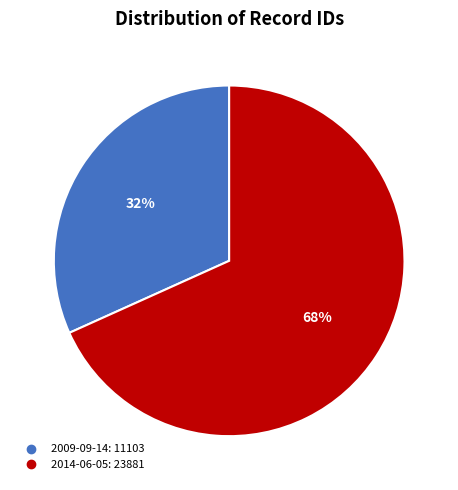

Which has a higher value, 2014-06-05 or 2009-09-14?

2014-06-05